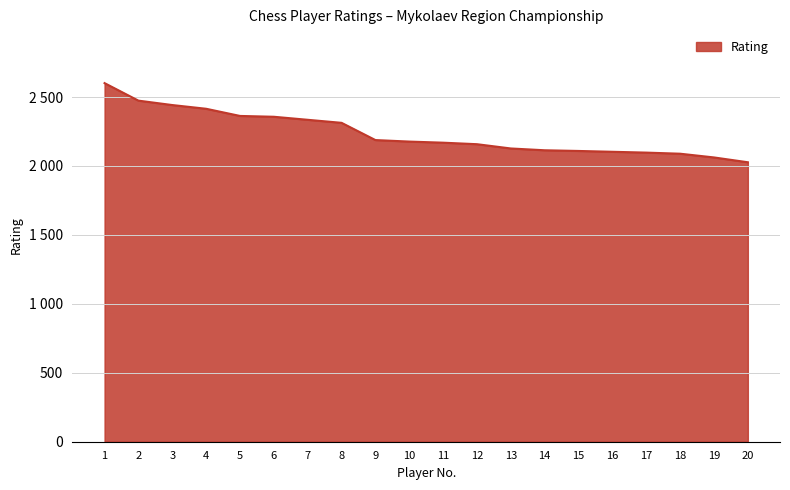

Does the chart display data point markers on the line(s)?

No